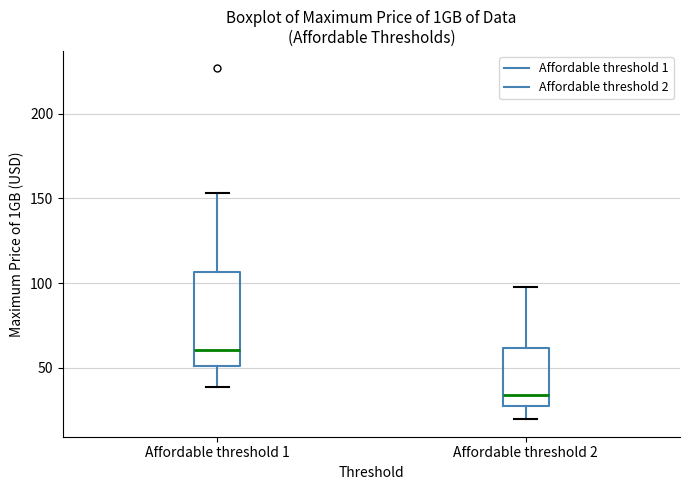

Reading left to right, transcribe this box plot: for each box, give where its median line is, the range the box spans, and where its two whiskers end, as read against the y-axis. The values are not printed on the chart, so give them approximately, as read against the axis.

Affordable threshold 1: median 60, box 50 to 105, whiskers 40 to 155
Affordable threshold 2: median 35, box 30 to 60, whiskers 20 to 100